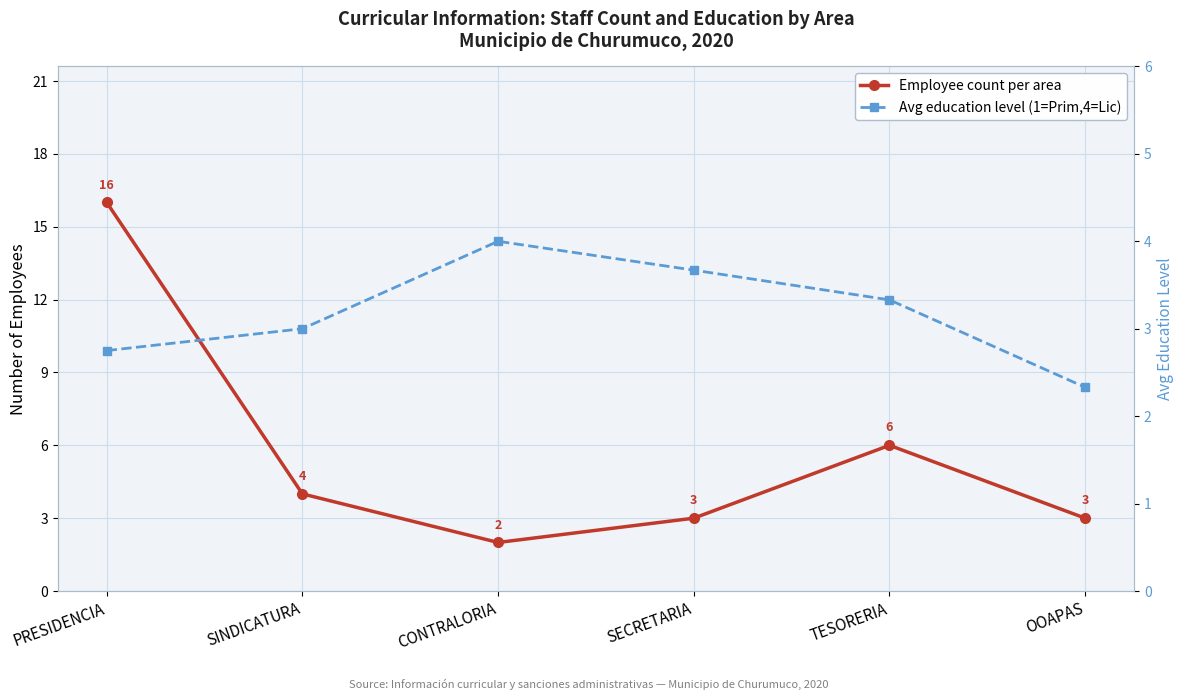

How many categories are shown in the chart?

6